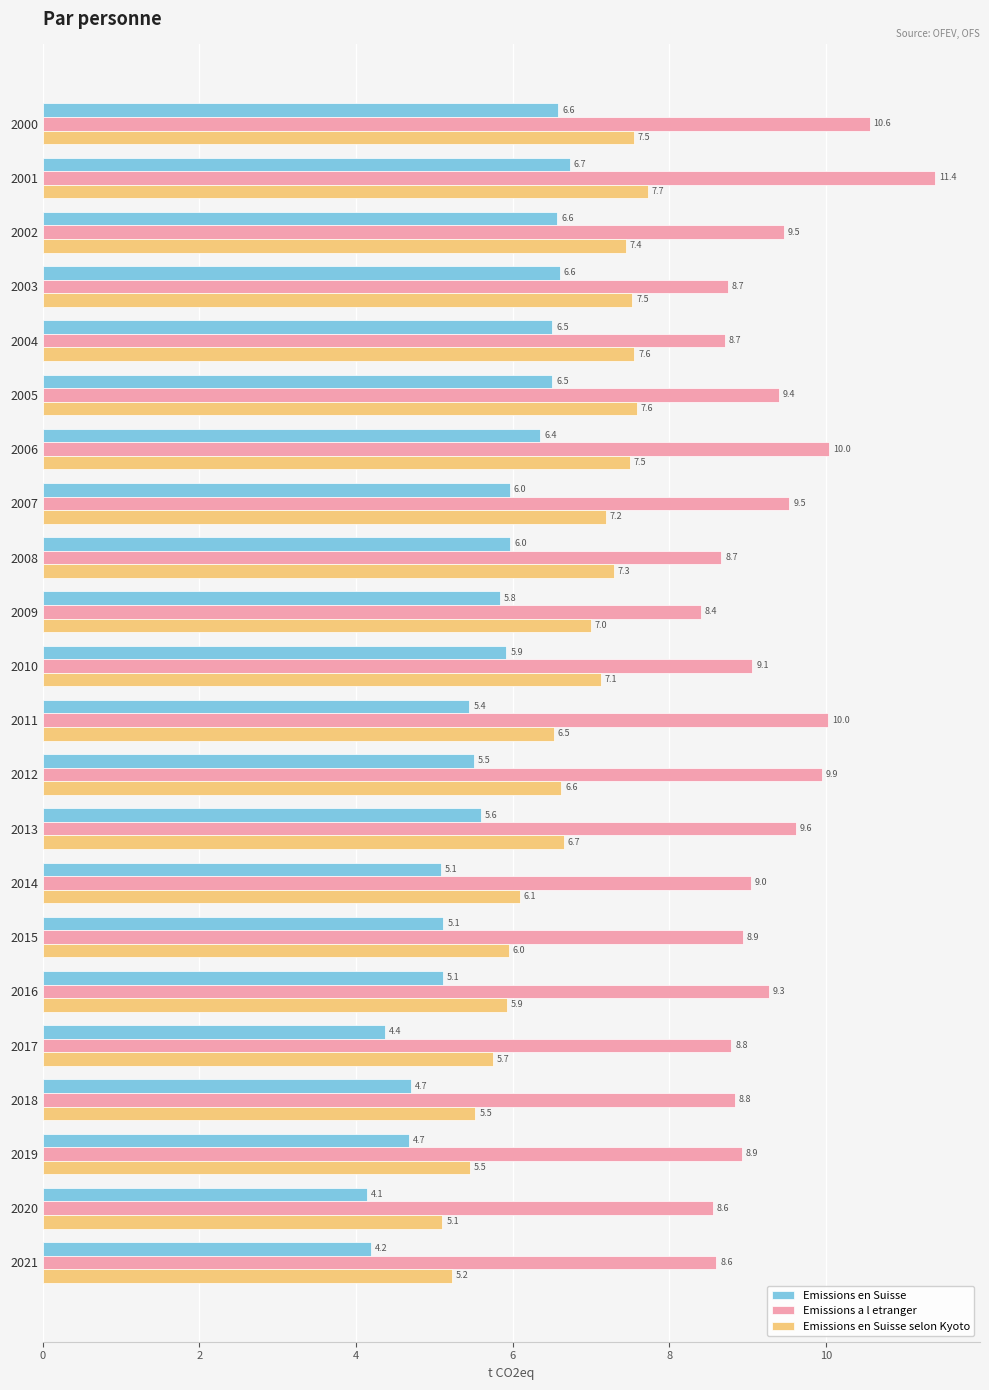

The Emissions en Suisse selon Kyoto series shows 7.6 at 2005. True or false?

True